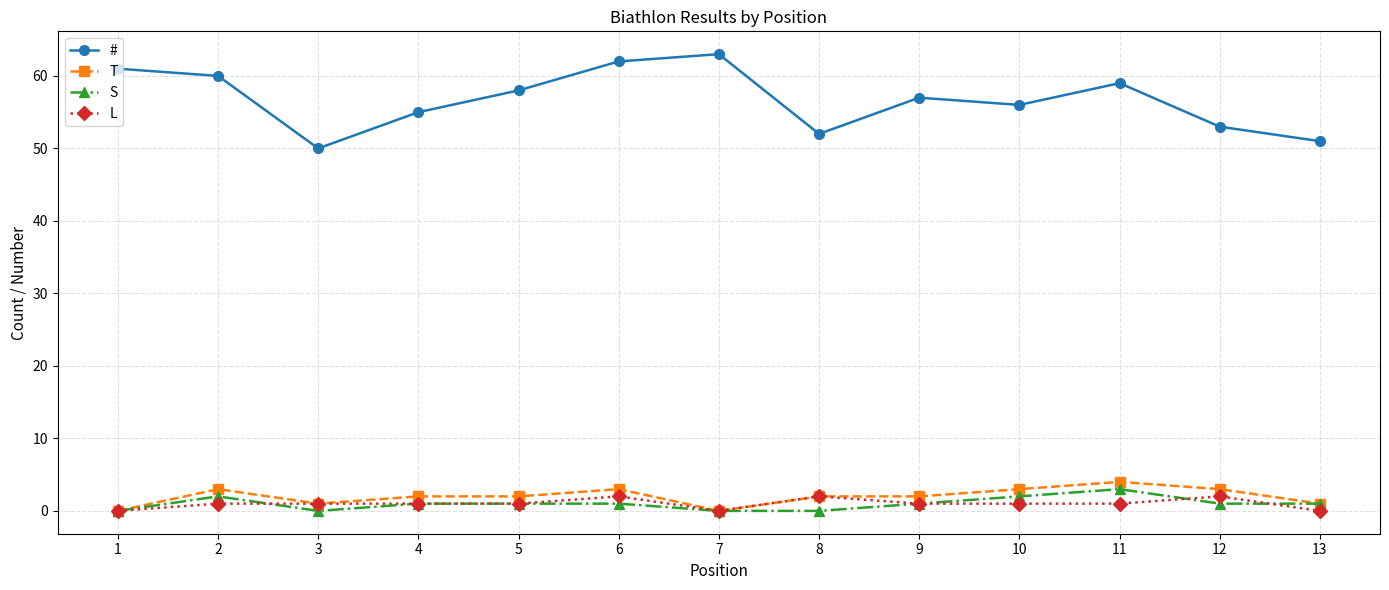

What is the difference between the highest and lowest values at 7?

63